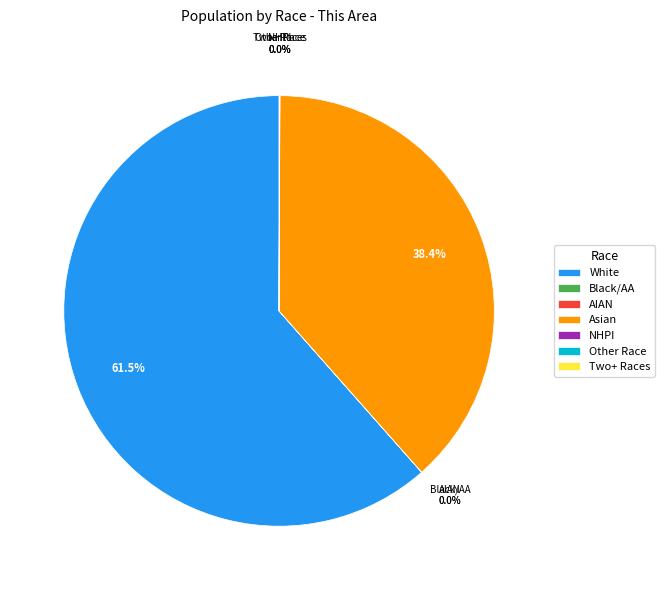

How much of the chart is everything except Asian?

61.6%